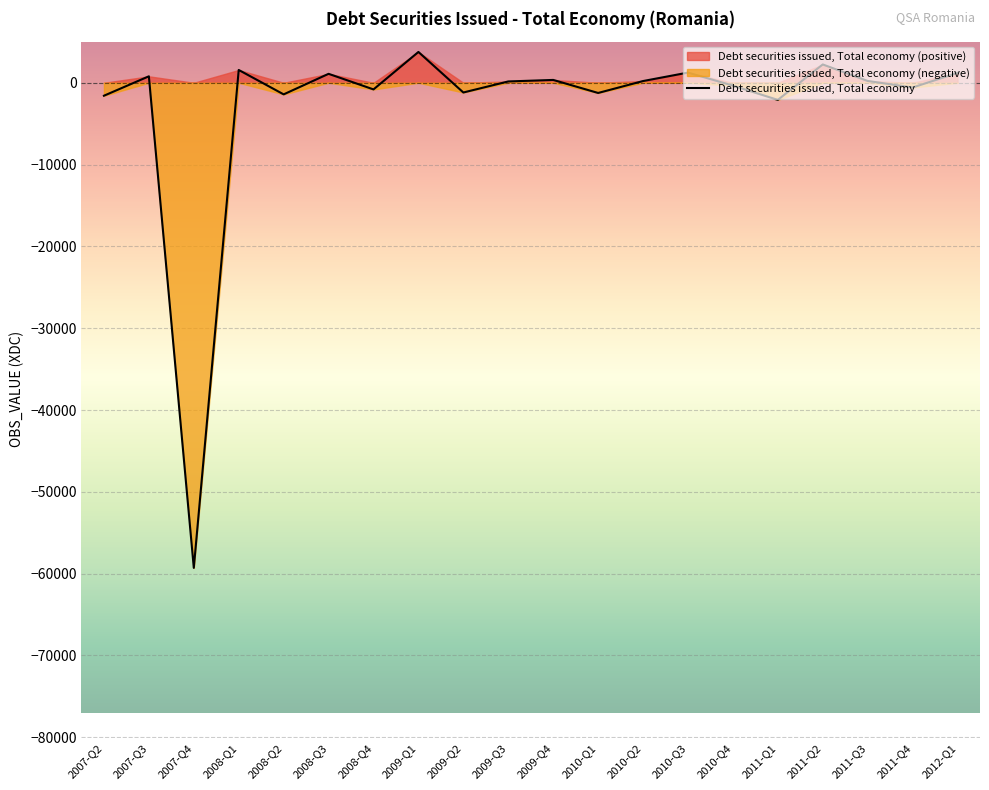

Is it true that the value at 2011-Q3 is 361.6?

False